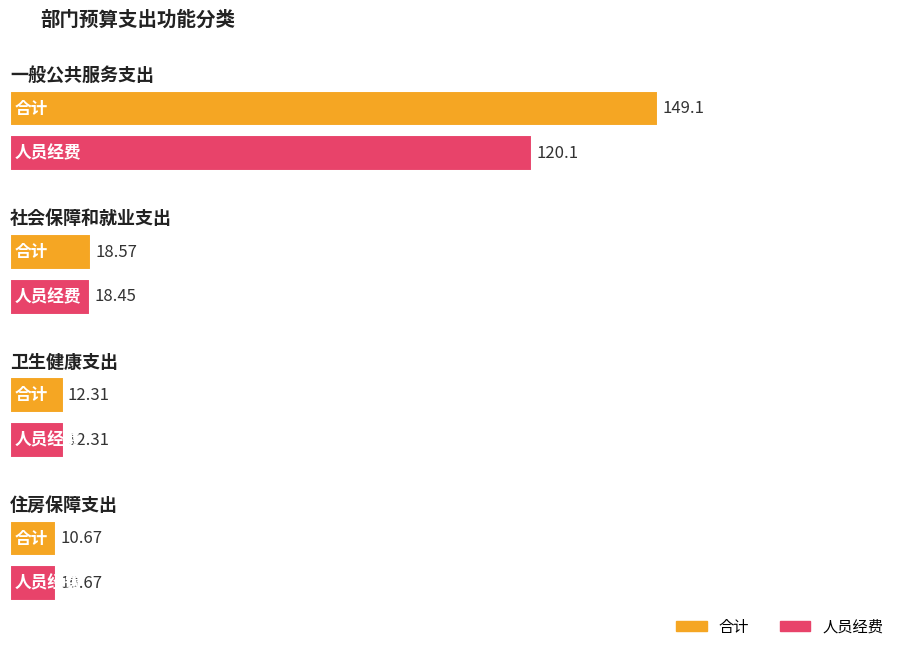

Reading left to right, what are all the values shown in this chart?

合计: 一般公共服务支出=149.1	社会保障和就业支出=18.6	卫生健康支出=12.3	住房保障支出=10.7
人员经费: 一般公共服务支出=120.1	社会保障和就业支出=18.5	卫生健康支出=12.3	住房保障支出=10.7